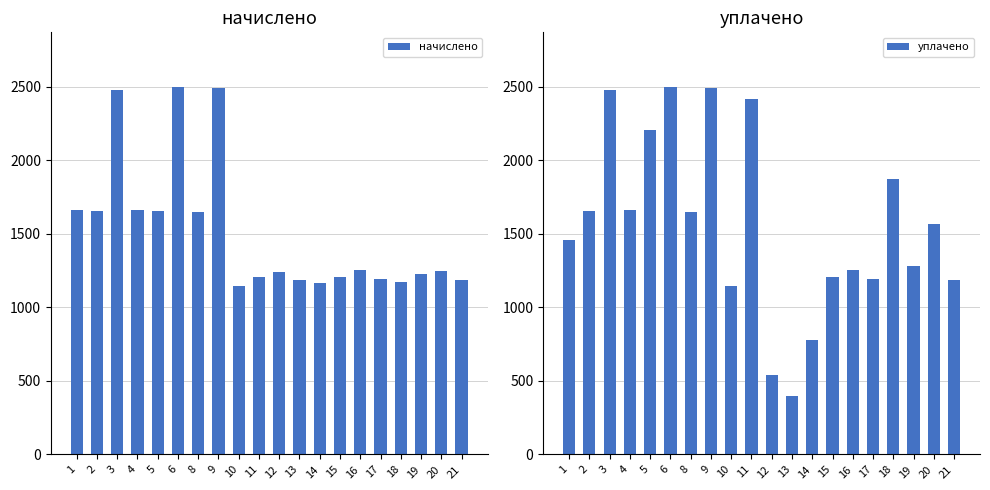

How many values in the начислено series are below 1246?

10